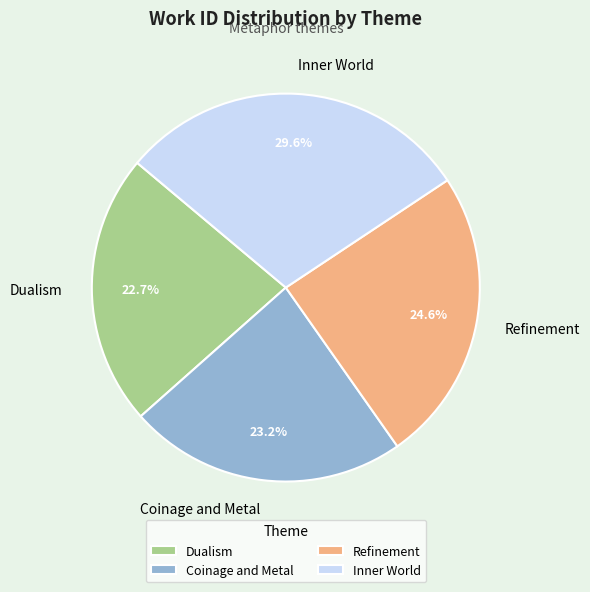

What is the smallest slice in the pie chart?

Dualism